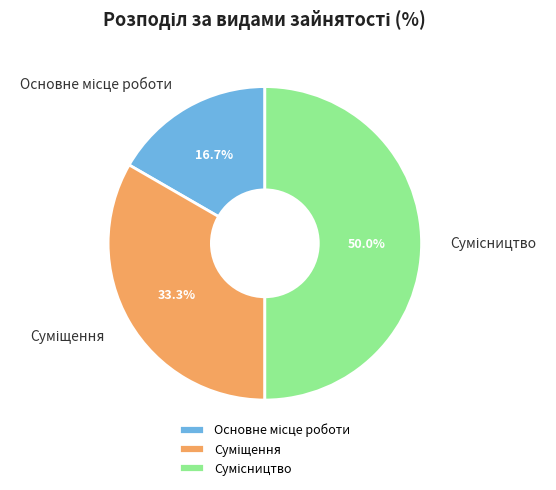

Which category has the smallest portion of the pie?

Основне місце роботи